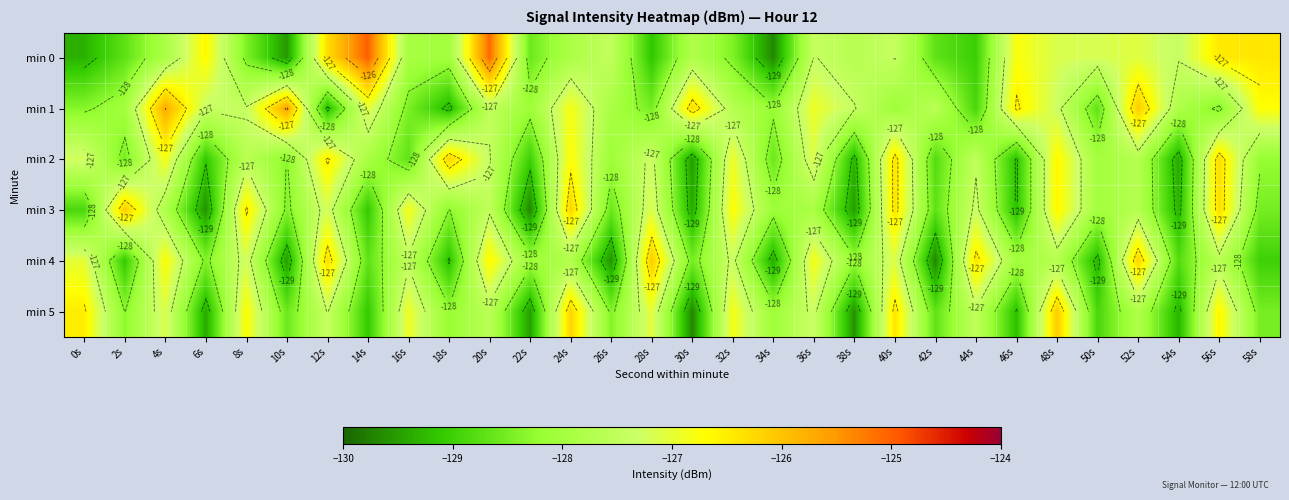

What is the lowest value of the min 1 series?

-129.3